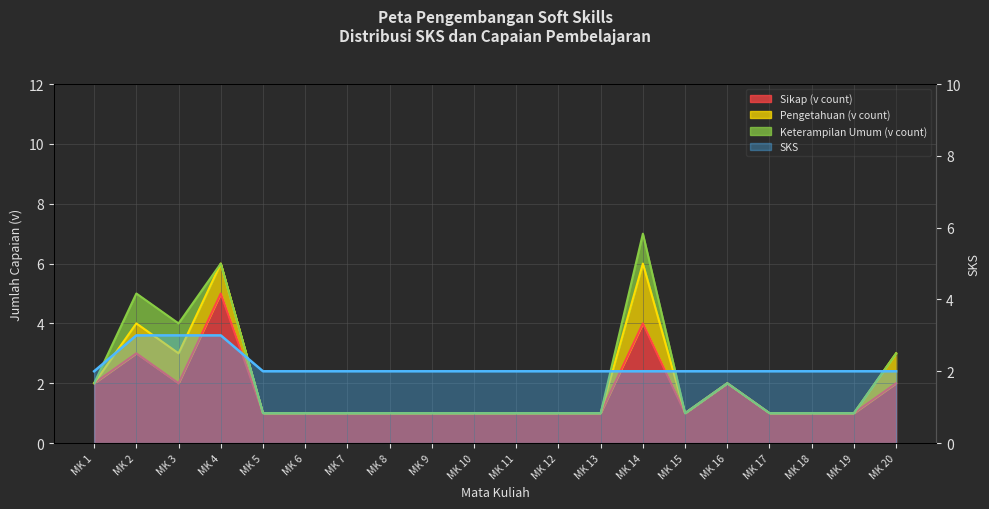

Reading left to right, transcribe all the data shown in this chart.

SKS: 2	3	3	3	2	2	2	2	2	2	2	2	2	2	2	2	2	2	2	2
Sikap (v count): 2	3	2	5	1	1	1	1	1	1	1	1	1	4	1	2	1	1	1	2